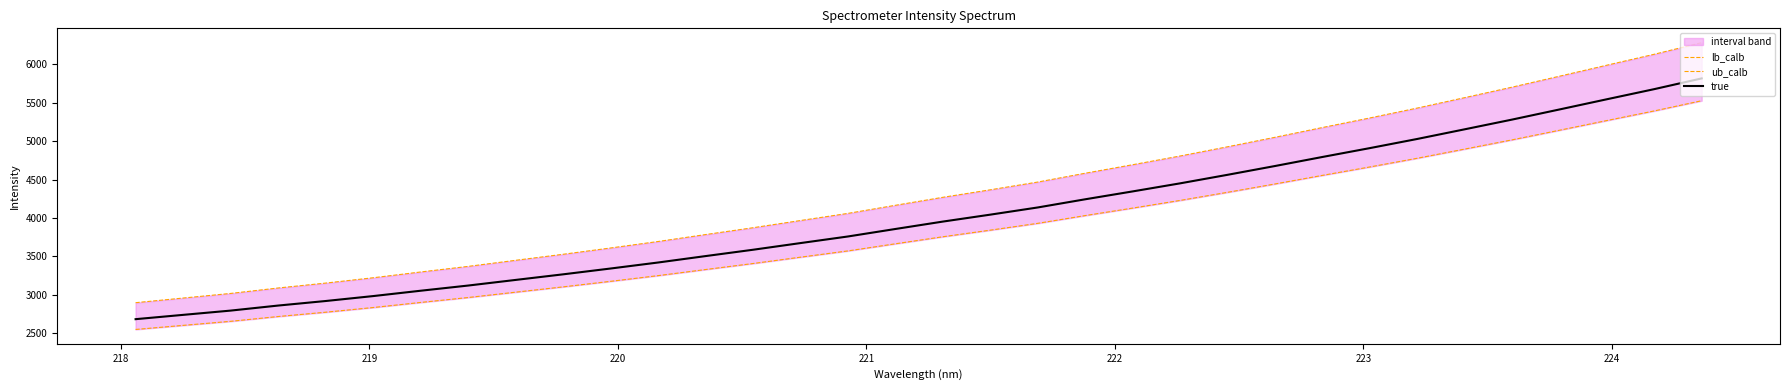

What is the minimum value for true?

2681.5